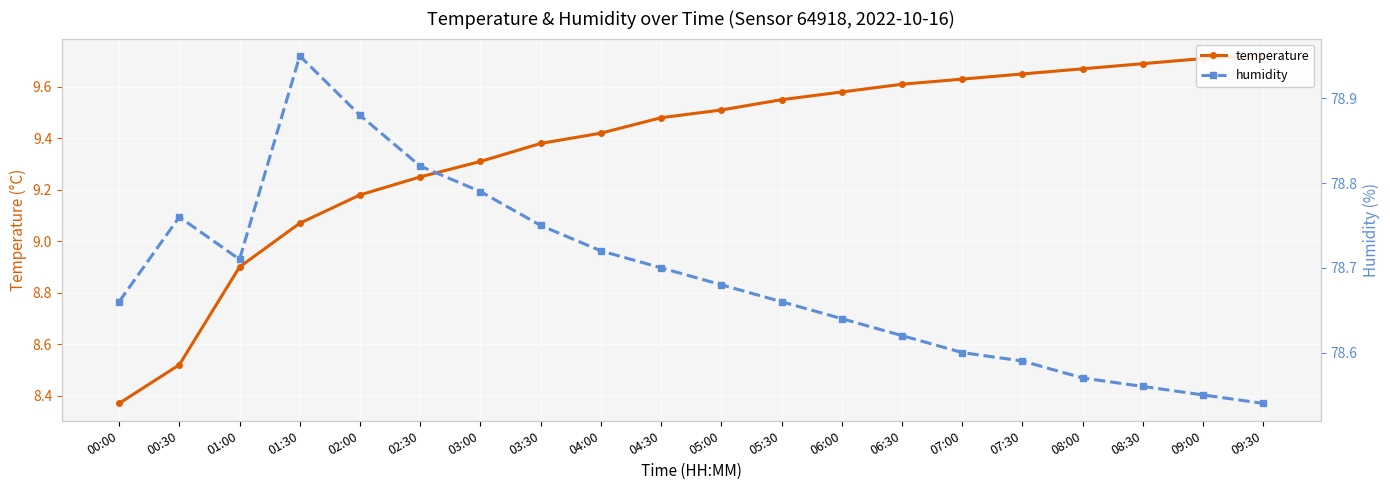

What is the difference between the maximum and second lowest values in the temperature series?

1.2